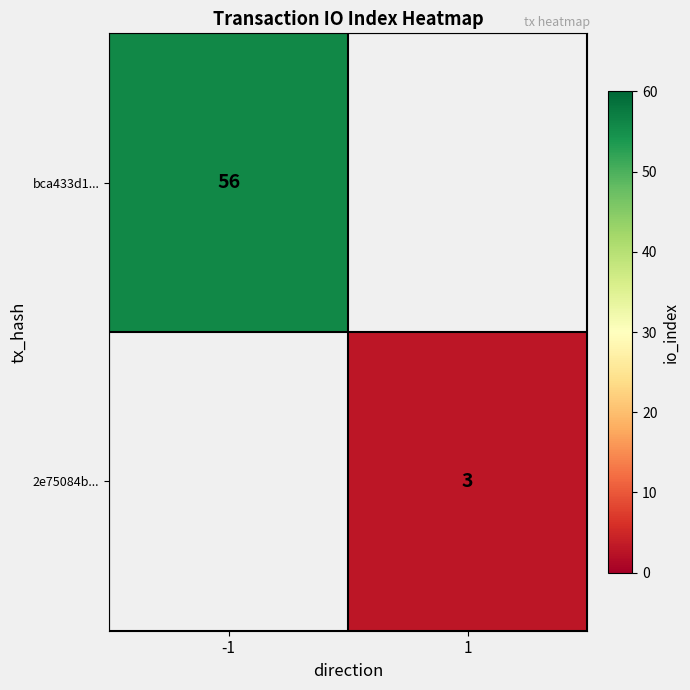

True or false: 2e75084b... has a value of 3 at 1.

True